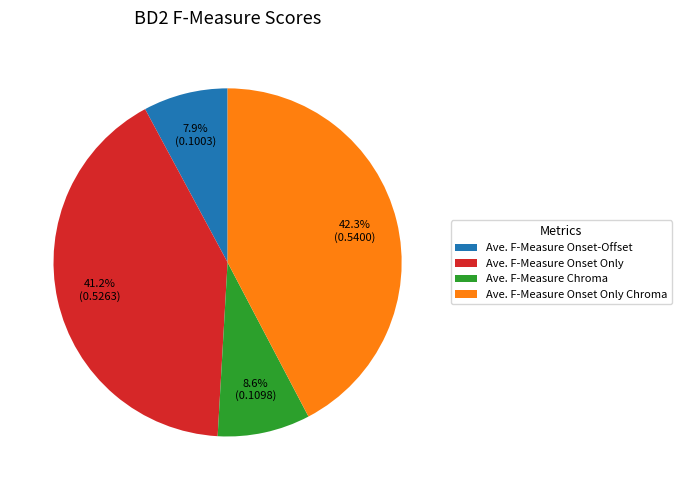

How many segments does this pie chart have?

4